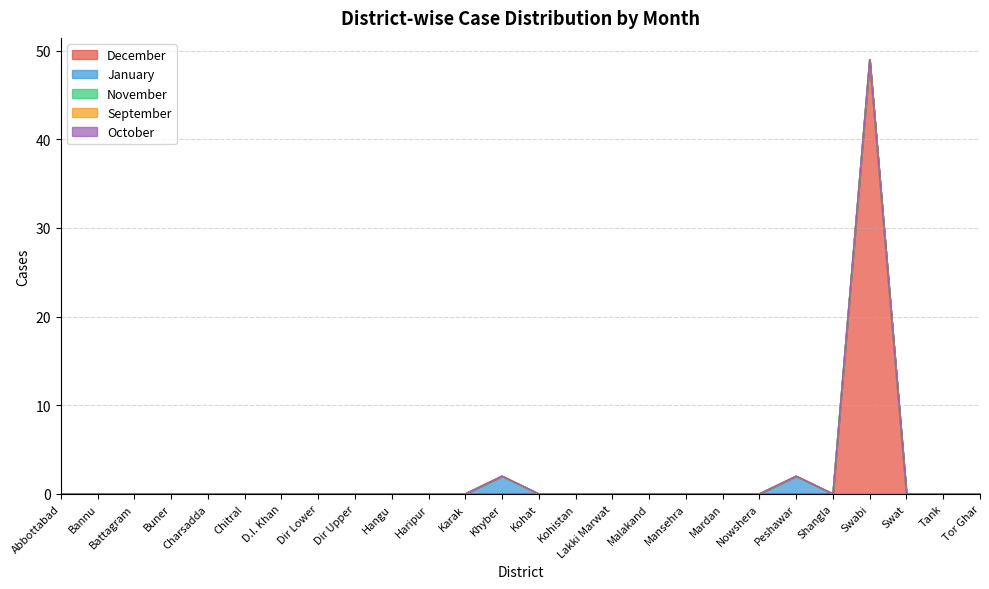

At which label does November reach its peak?

Abbottabad